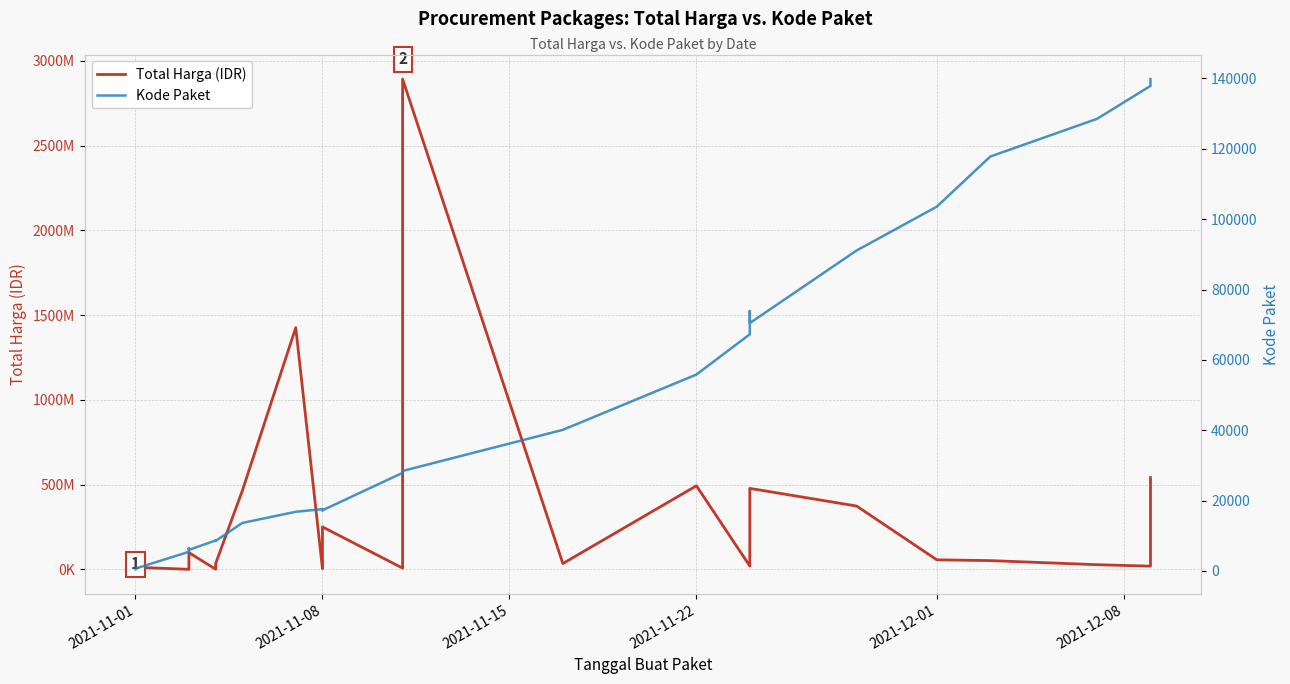

Does the chart have visible grid lines?

Yes